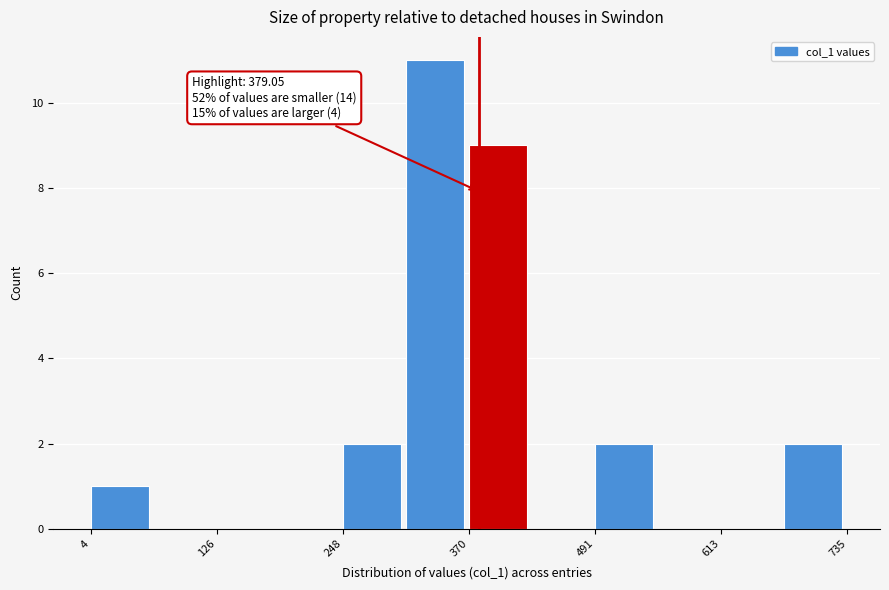

Read against the x-axis, roughly where is the centre of the tallest bar?

340